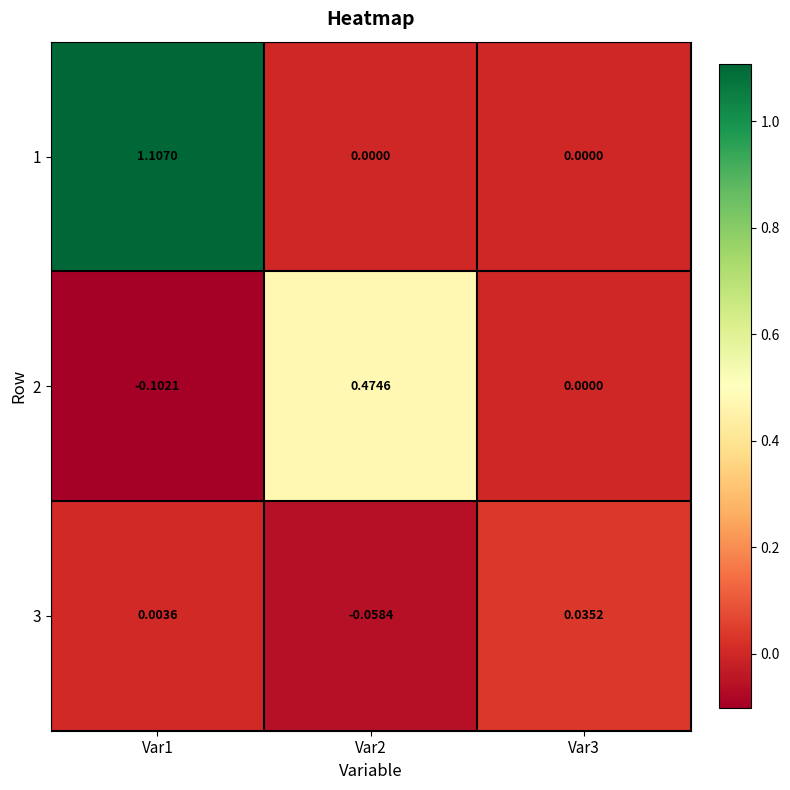

Is the value of 1 at Var3 greater than the value of 2 at Var2?

No